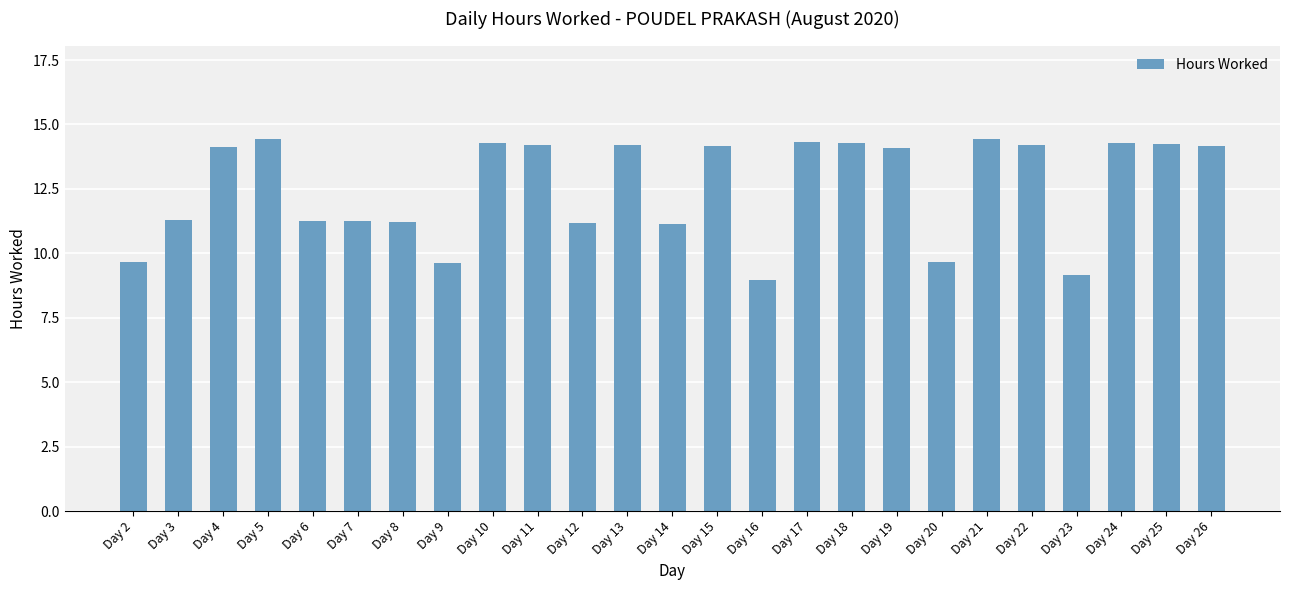

The chart shows a value of 23.3 at Day 10. True or false?

False